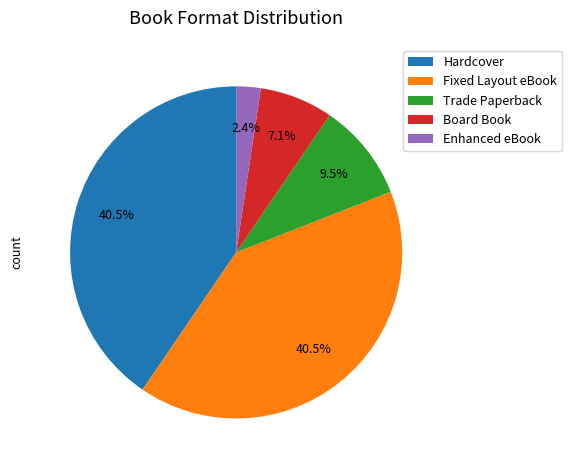

Which has a higher value, Board Book or Enhanced eBook?

Board Book